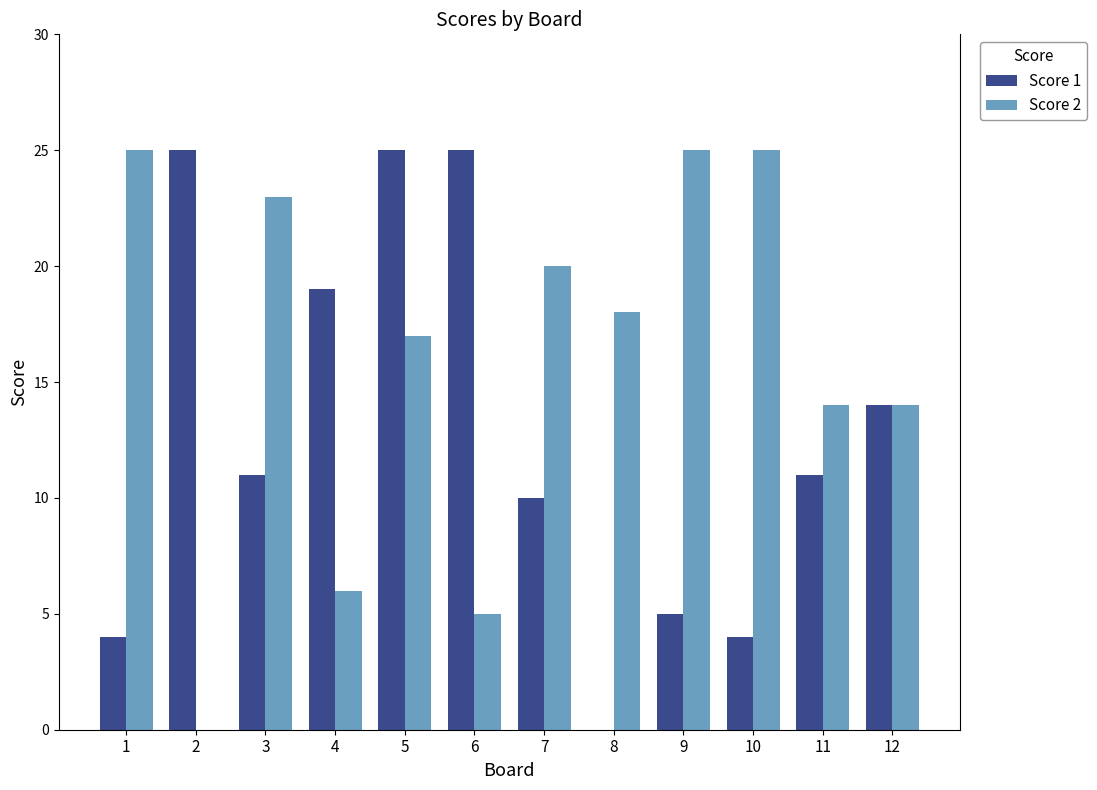

How many categories are shown in the chart?

12